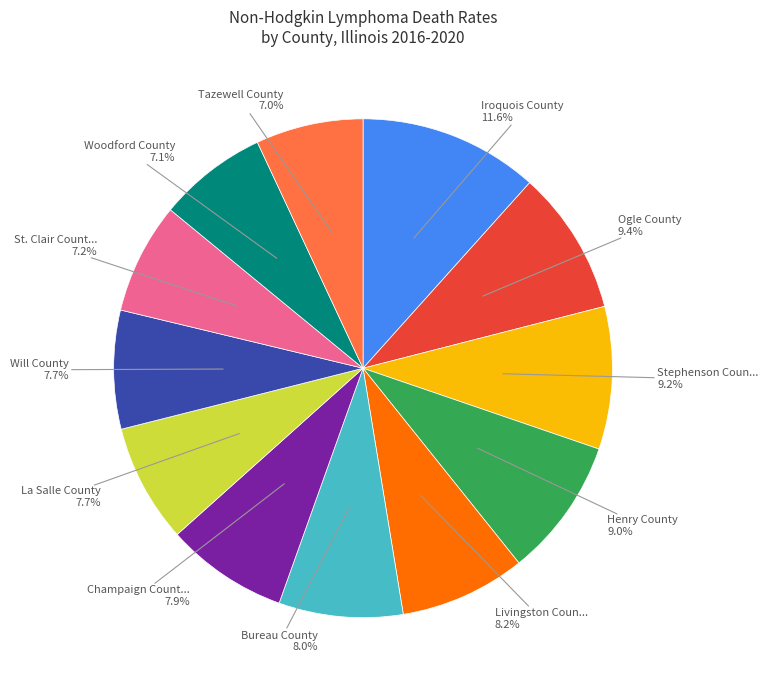

Count the number of slices in the pie.

12